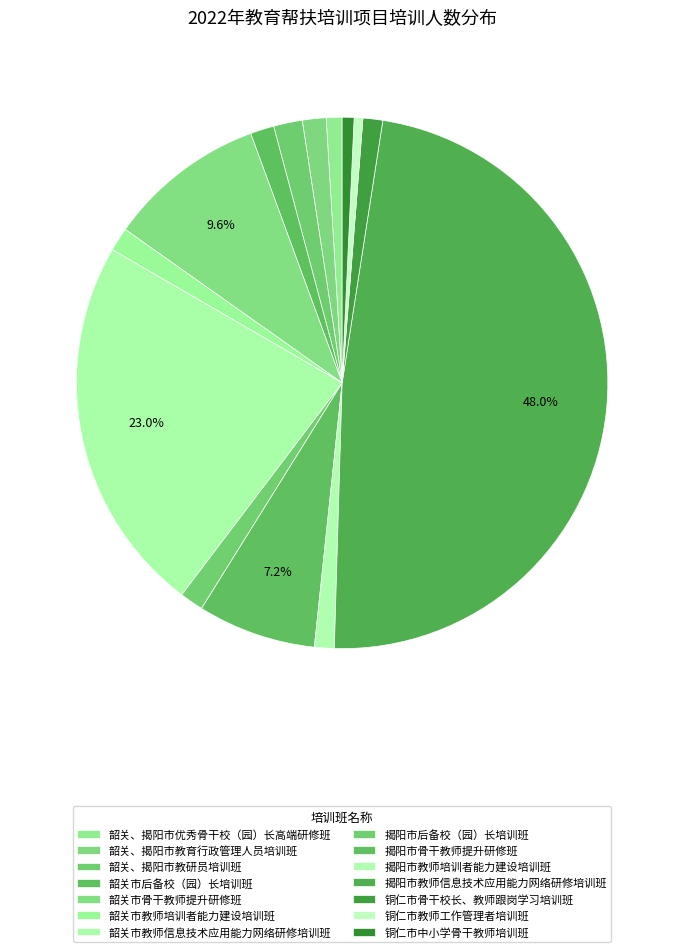

What is the change in value from 韶关市教师信息技术应用能力网络研修培训班 to 铜仁市骨干校长、教师跟岗学习培训班?

-910